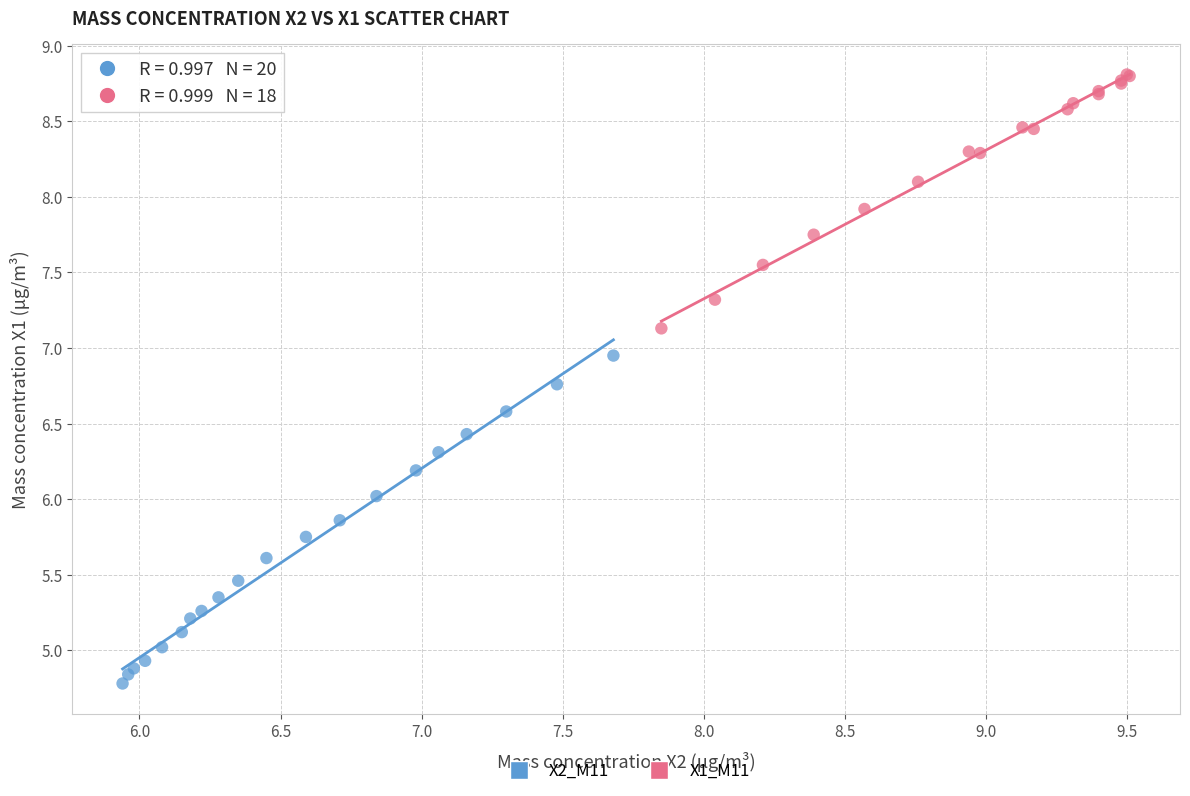

Which series has the widest spread of Y values?

X2_M11